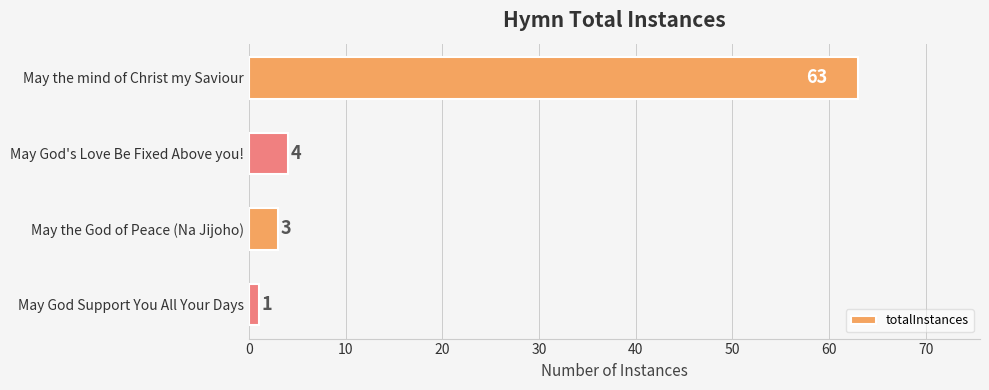

Reading bottom to top, extract all data points from this chart.

May God Support You All Your Days=1	May the God of Peace (Na Jijoho)=3	May God's Love Be Fixed Above you!=4	May the mind of Christ my Saviour=63